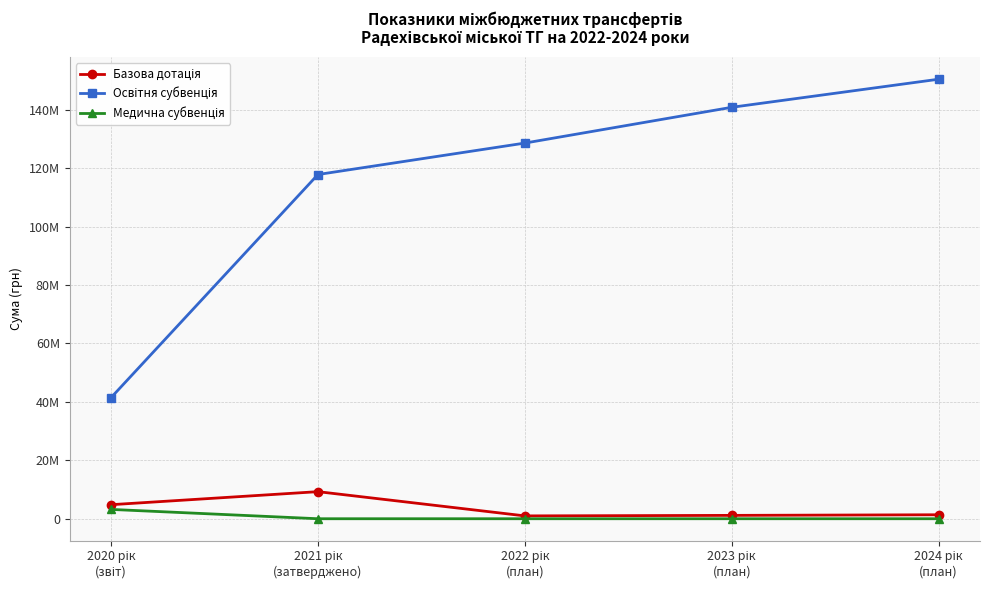

At which category does Базова дотація reach its first local peak?

2021 рік
(затверджено)